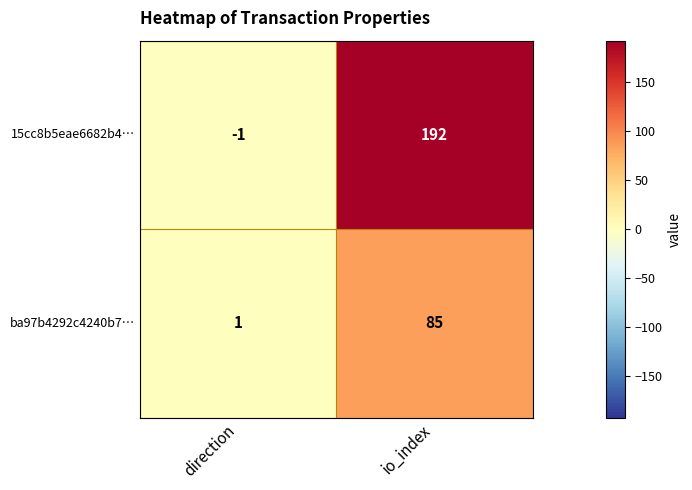

What is the difference between the highest and lowest values at io_index?

107